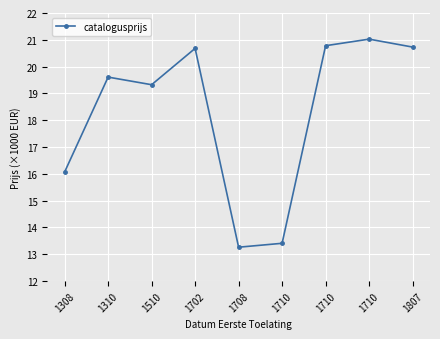

What is the change in value from 1308 to 1708?

-2805